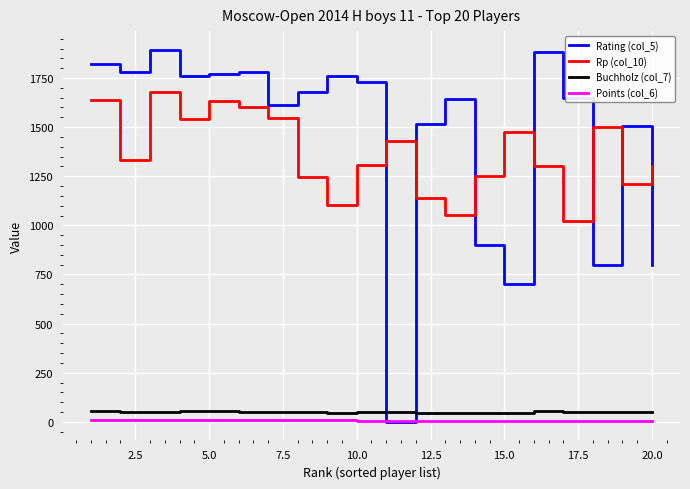

True or false: Points (col_6) and Rp (col_10) intersect in this chart.

False